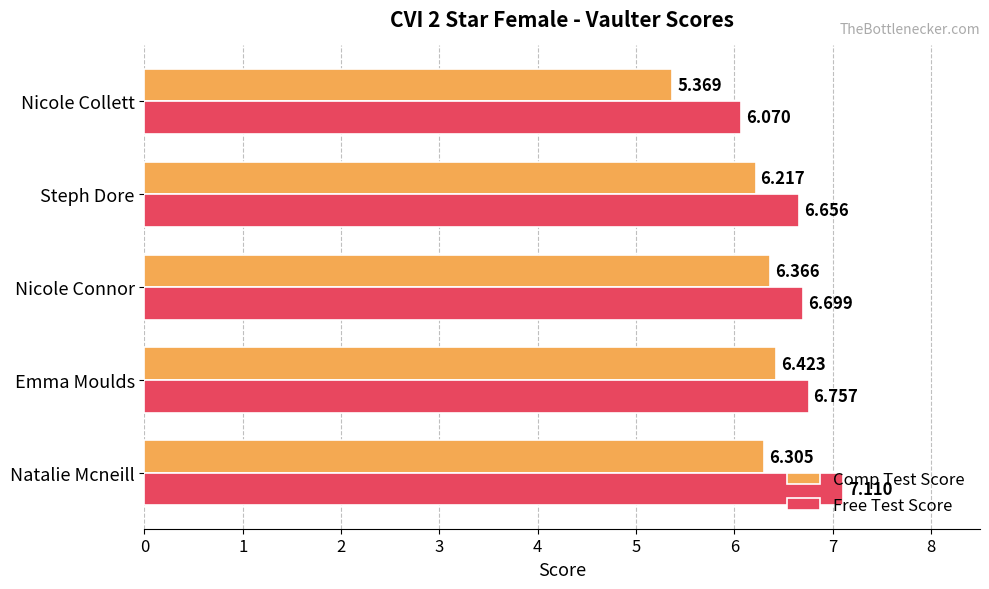

Which series changed the most between Natalie Mcneill and Nicole Connor?

Free Test Score